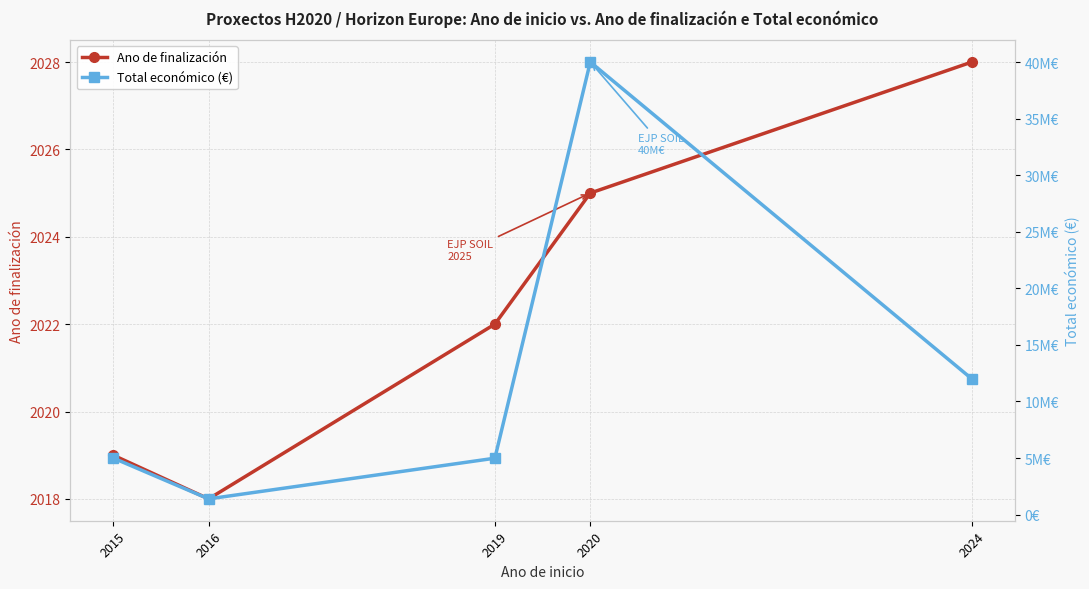

Is the value of Total económico (€) at 2016 greater than the value of Ano de finalización at 2024?

Yes